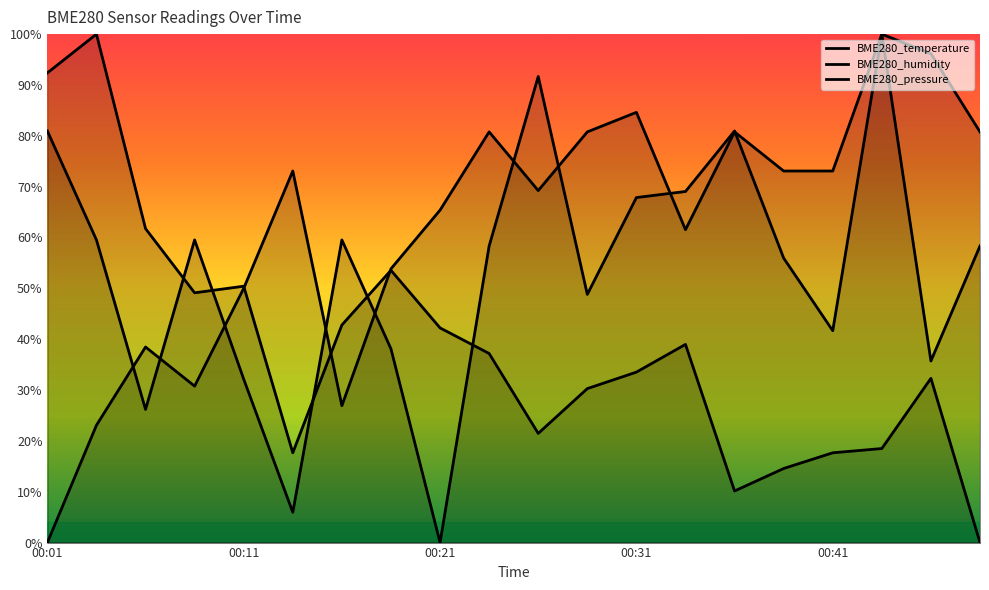

Does the chart display data point markers on the line(s)?

No